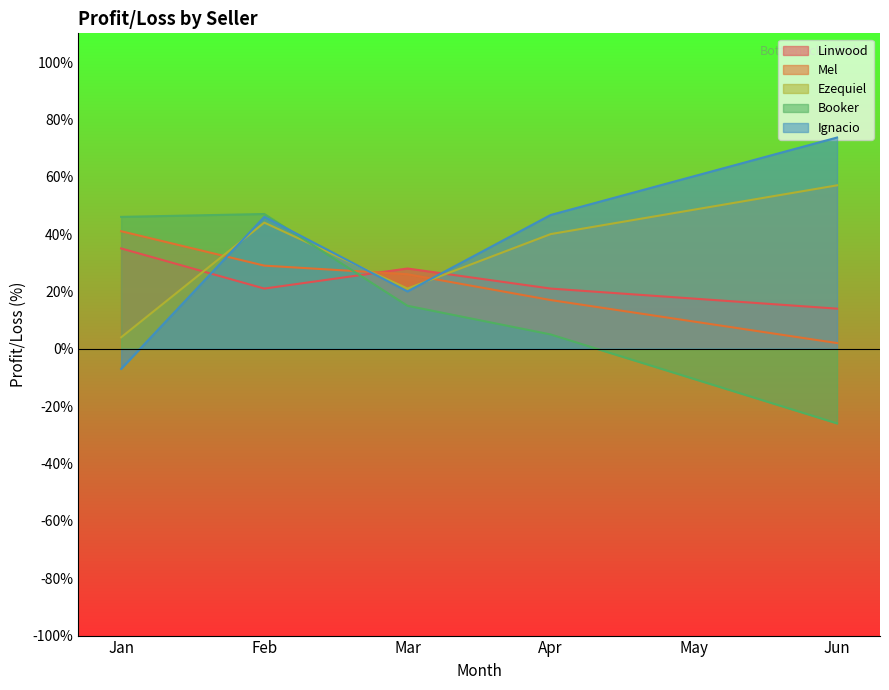

At how many categories does at least one series exceed -18?

6